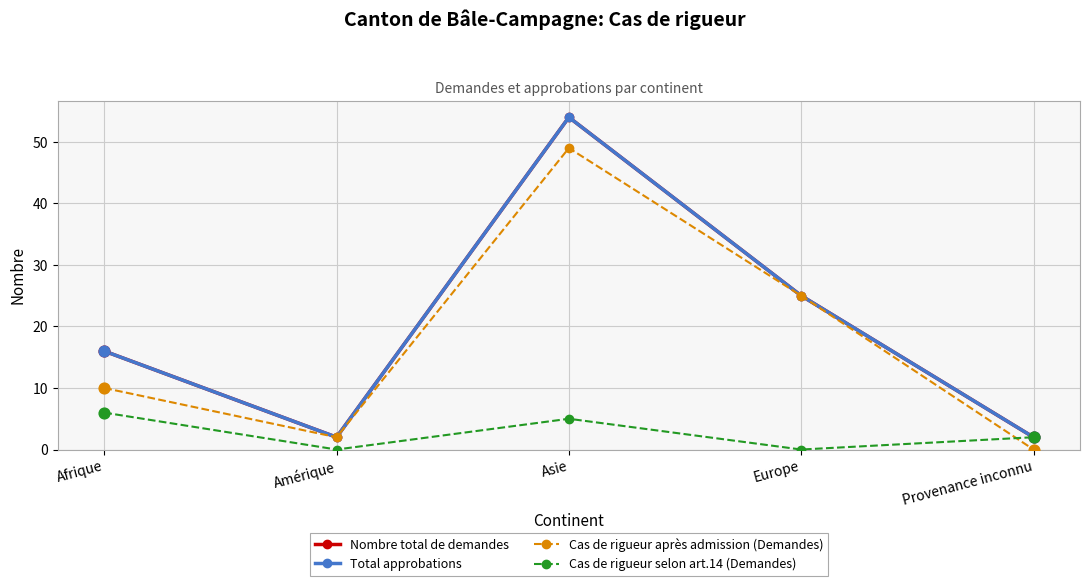

At which category is the sum across all series the highest?

Asie